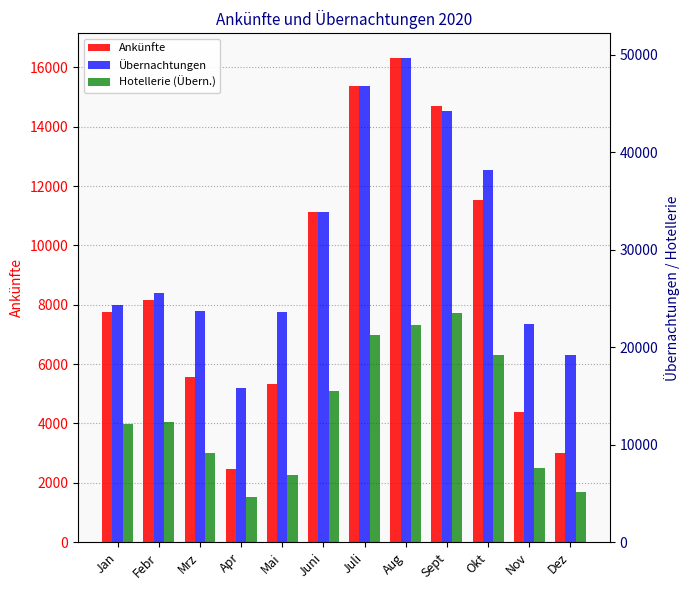

What is the difference between the Hotellerie (Übern.) values at Febr and Aug?

9934